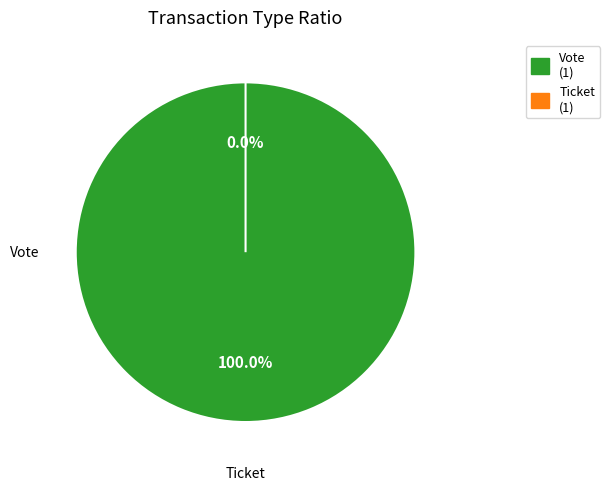

True or false: Vote accounts for 100% of the total.

True